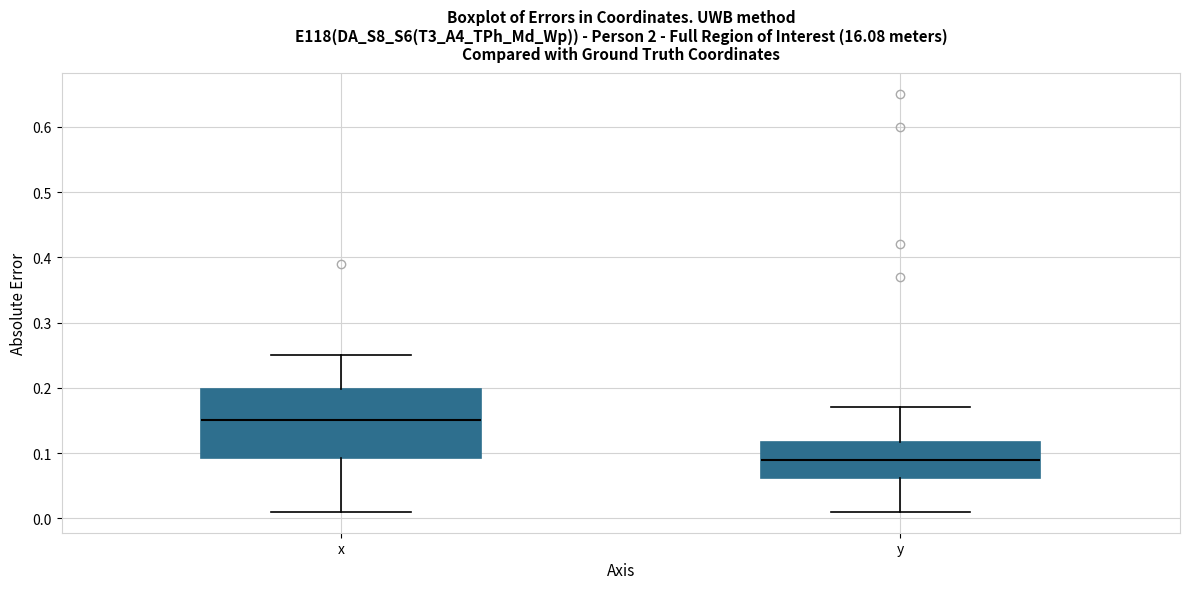

Which box is the tallest, from its lower edge to its upper edge?

x